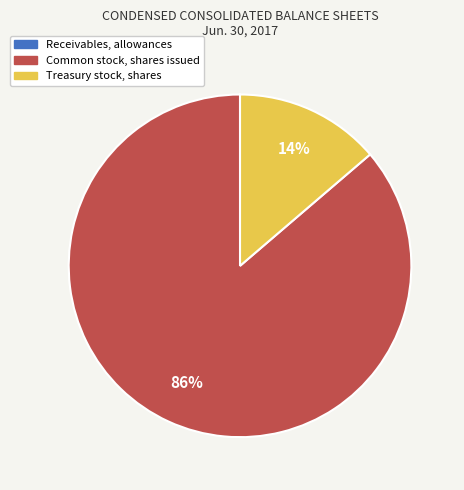

Which slice is the largest?

Common stock, shares issued